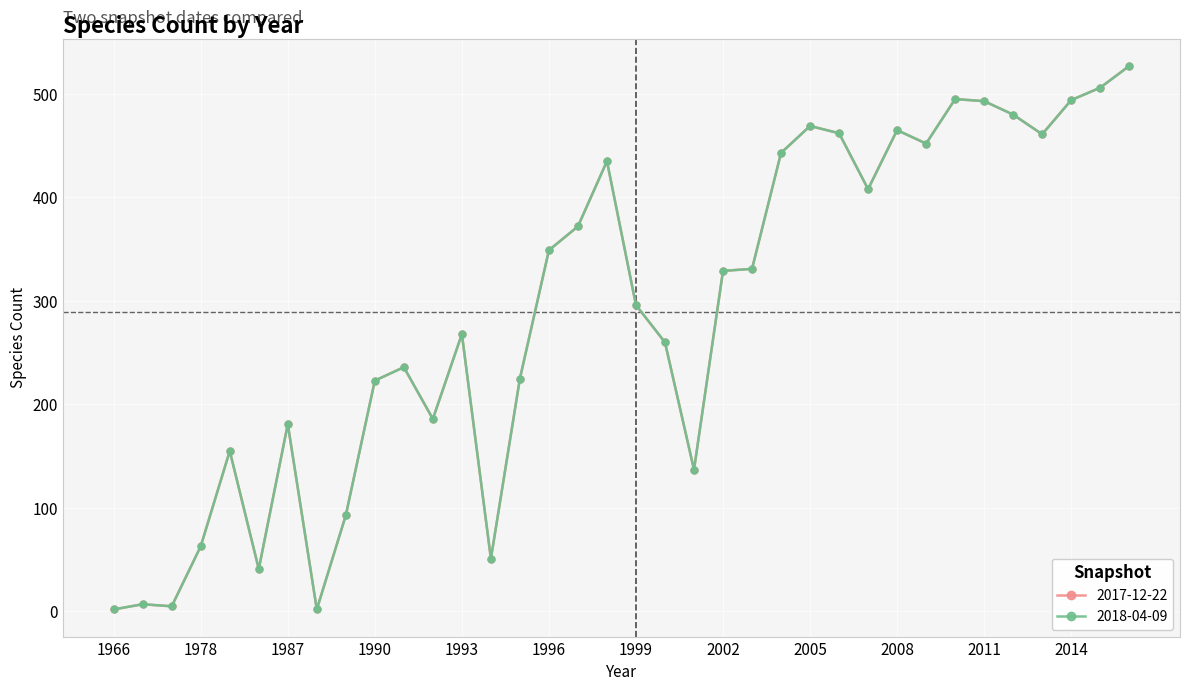

True or false: 2018-04-09 and 2017-12-22 intersect in this chart.

False